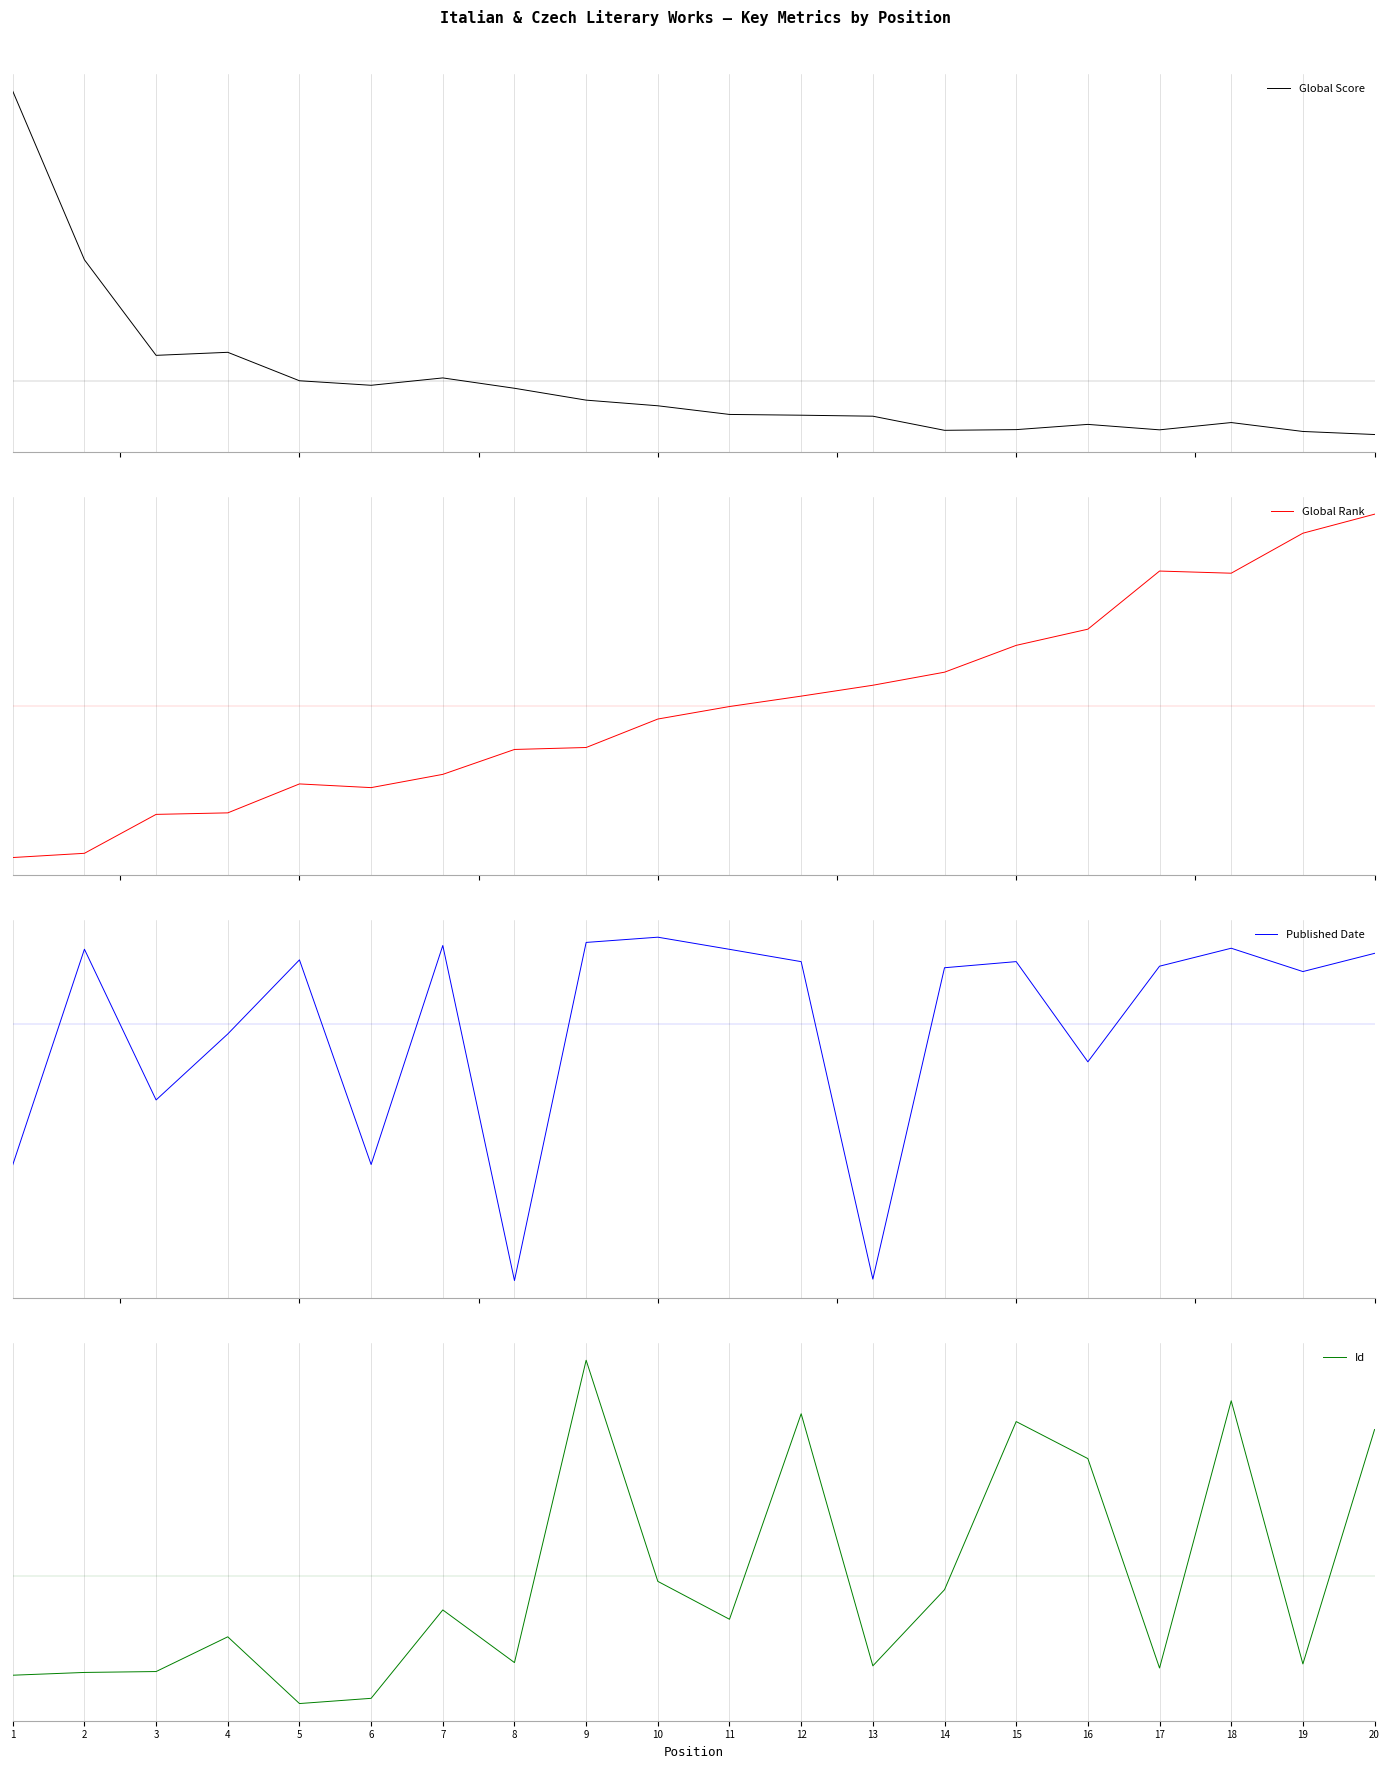

Between 7 and 10, which series saw the biggest shift?

Global Rank